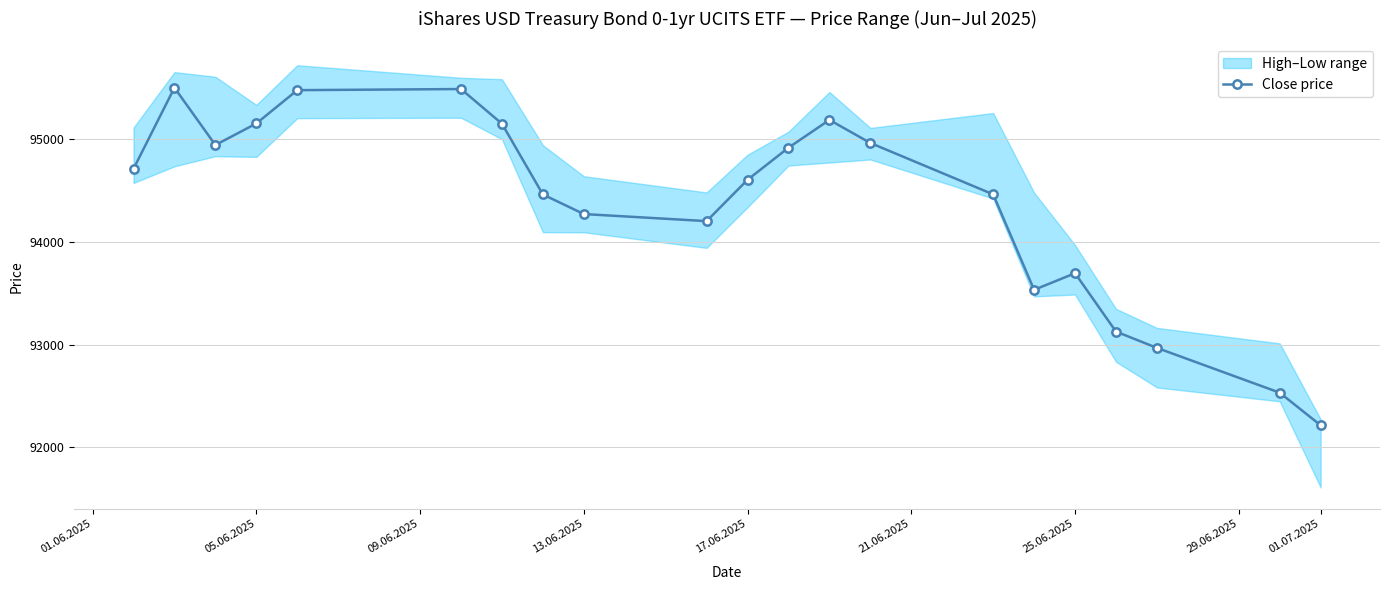

True or false: Close price has more than 1 points higher than both neighbors.

True